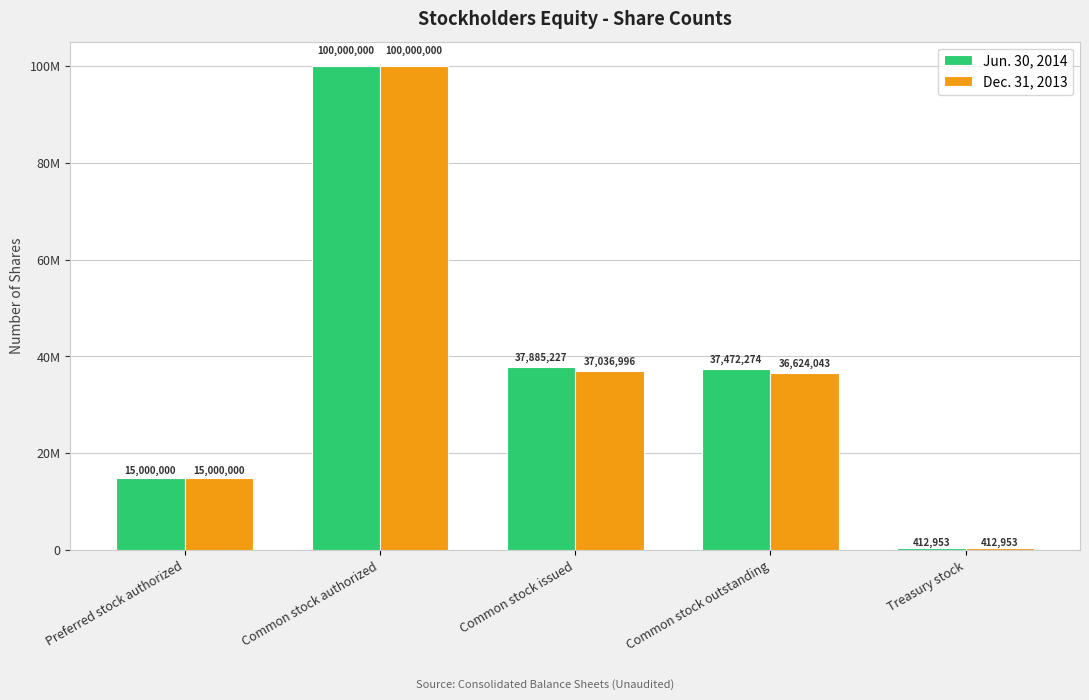

Where is Jun. 30, 2014 nearest to the value 50206476?

Common stock issued